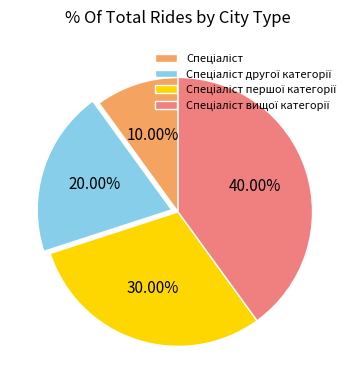

Is there any slice that represents more than half of the pie?

No